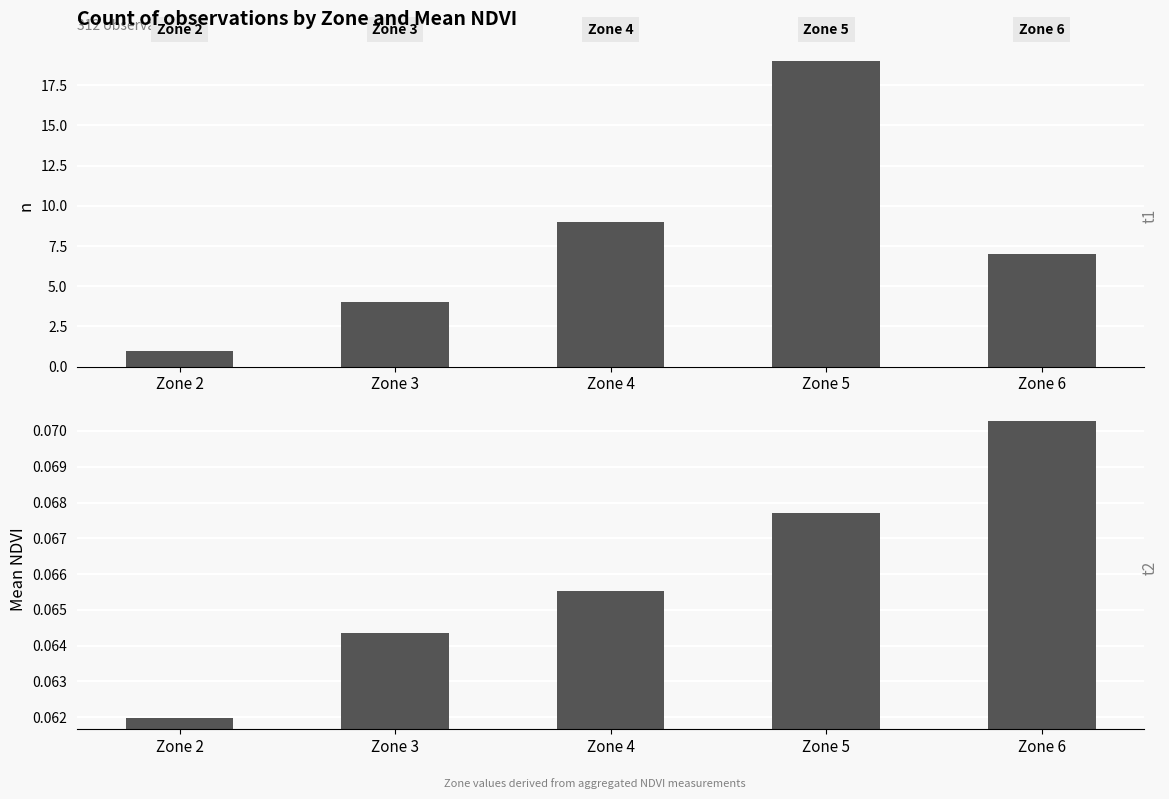

Does the chart contain stacked bars?

No